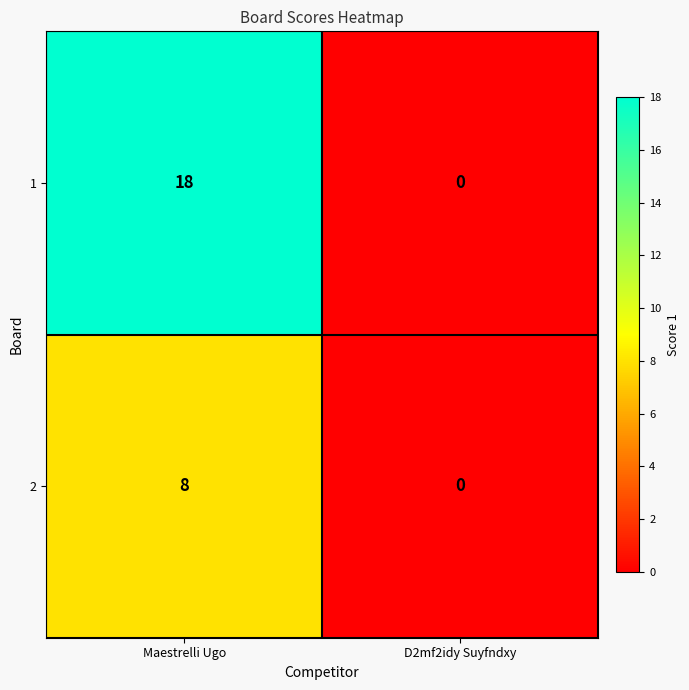

The value of 1 at Maestrelli Ugo is 18. True or false?

True